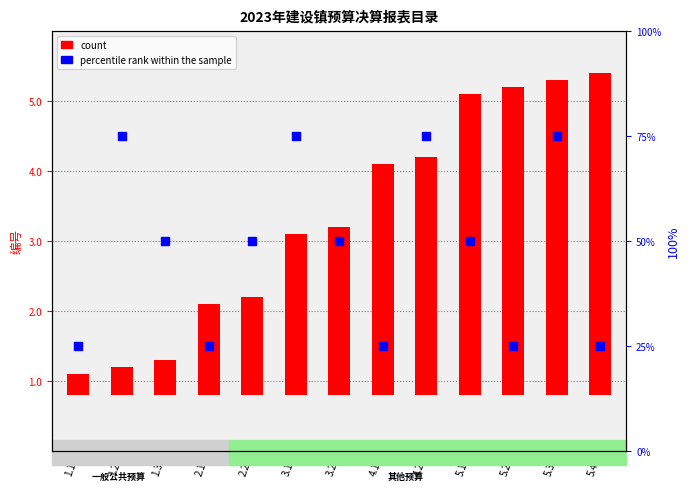

Which series reaches the minimum Y coordinate?

count